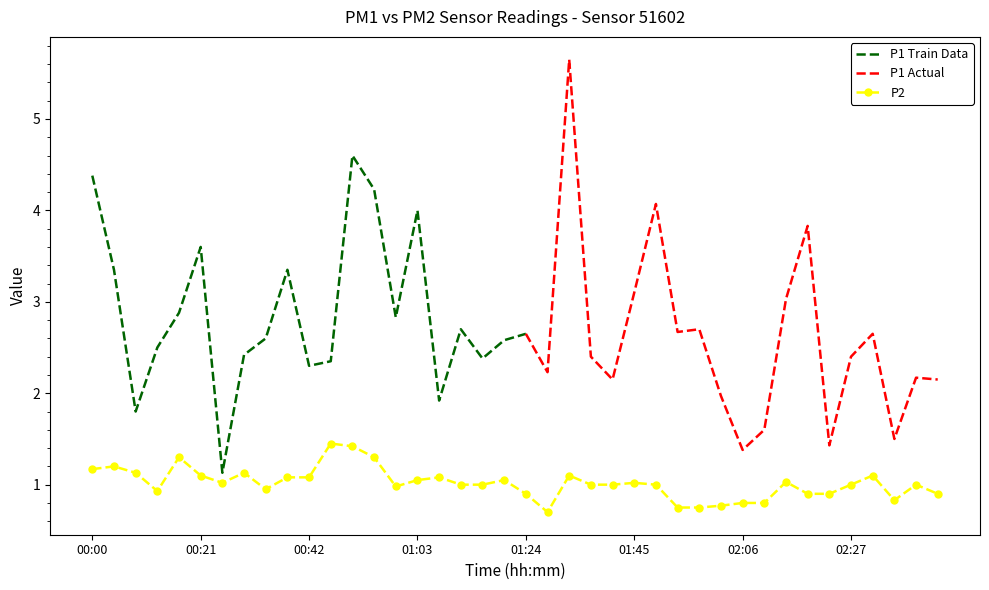

How many interior local valleys (lower than both neighbors) does the data have?

6